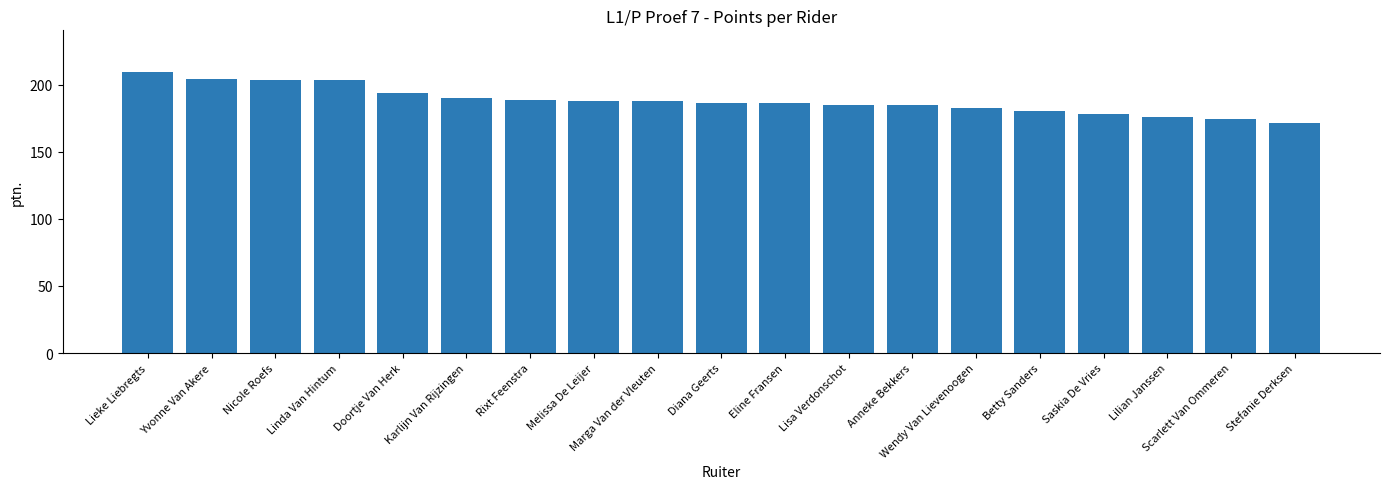

How many categories are shown in the chart?

19